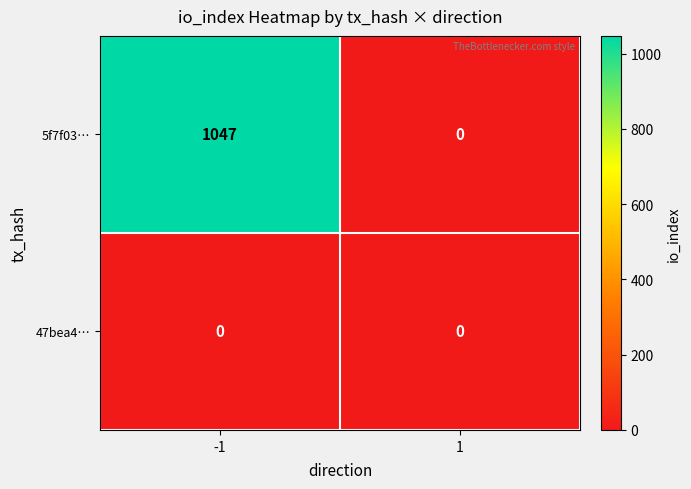

List the series in order of their peak value, highest first.

5f7f03…, 47bea4…